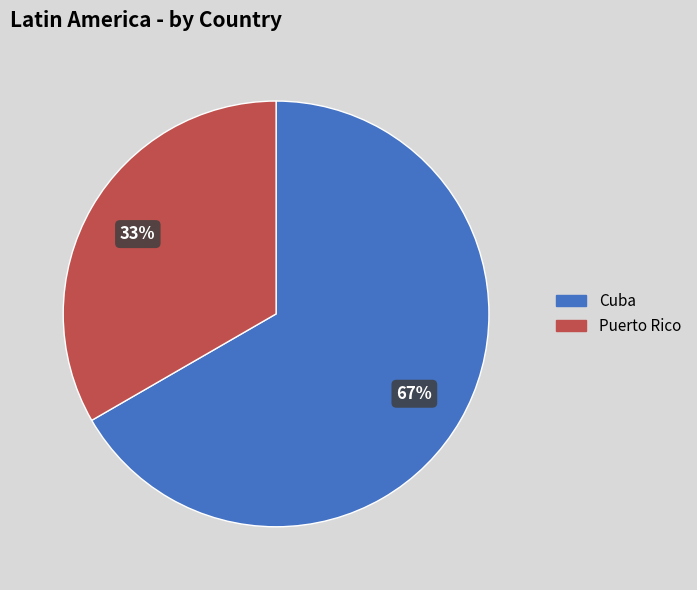

Between Cuba and Puerto Rico, which is larger?

Cuba